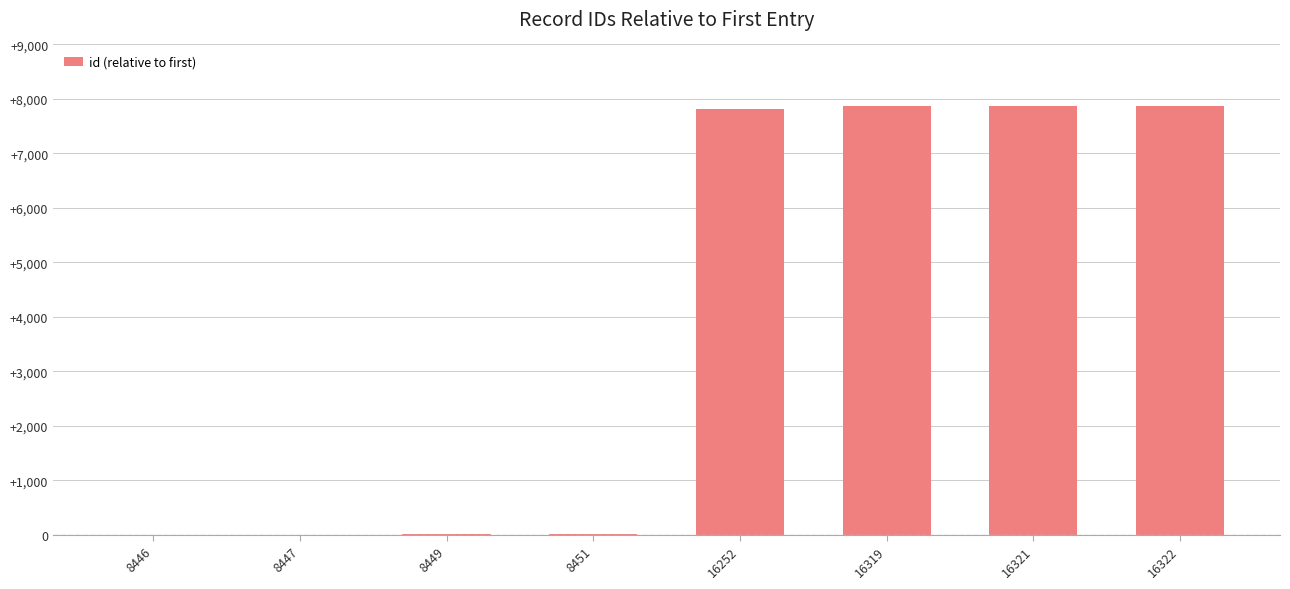

How many distinct data groups are displayed?

1